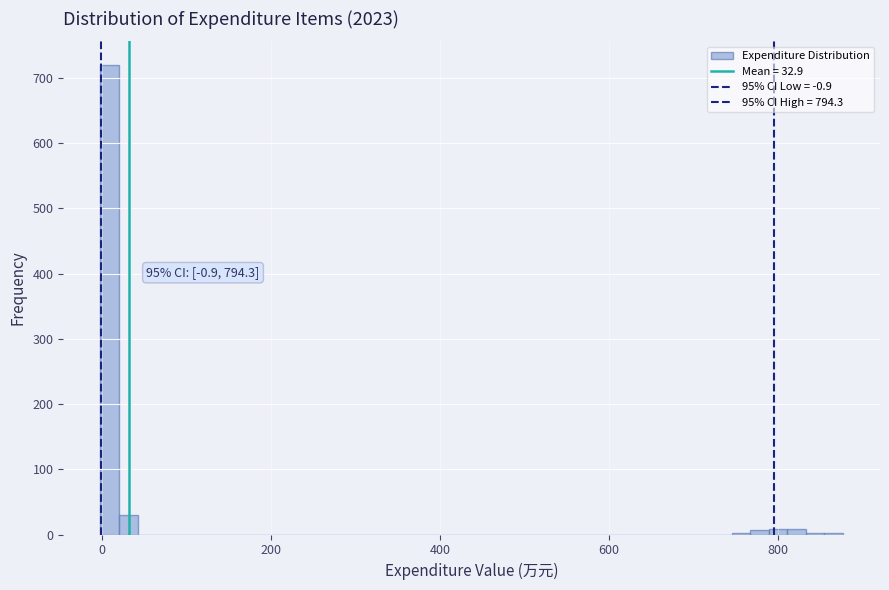

Around what value on the x-axis is the tallest bar? Give the approximate position of its centre, as read against the axis.

0